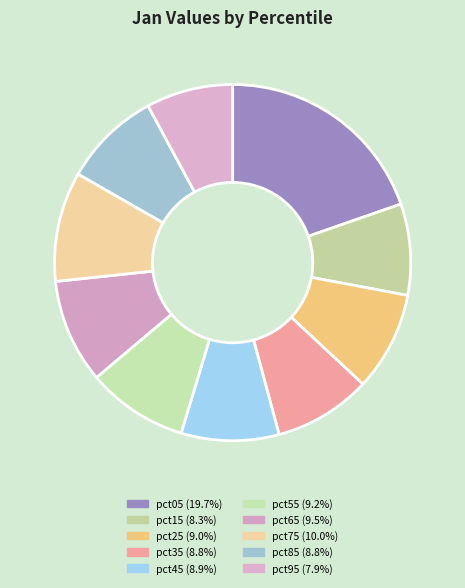

To the nearest percent, what percentage of the pie is pct15?

8%